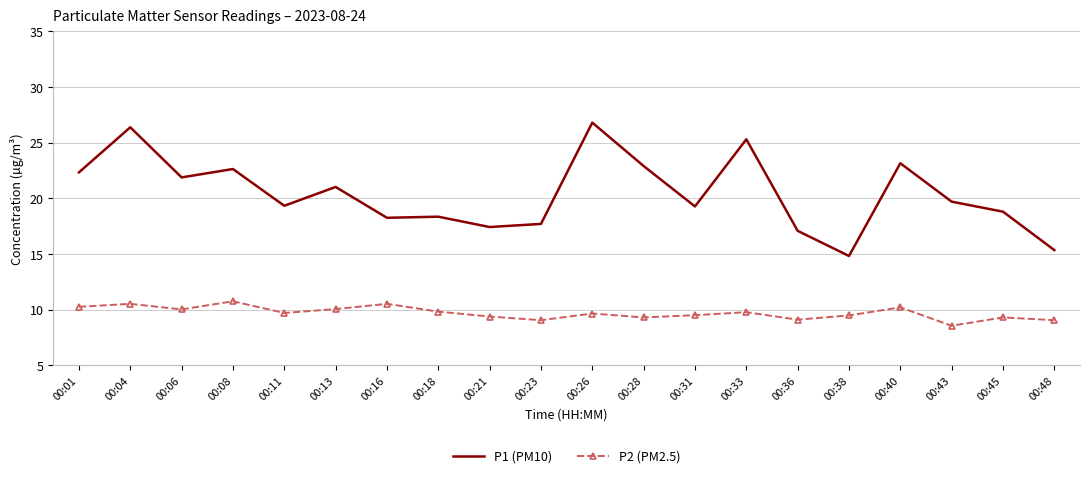

Which category has the highest value in the P1 (PM10) series?

00:26